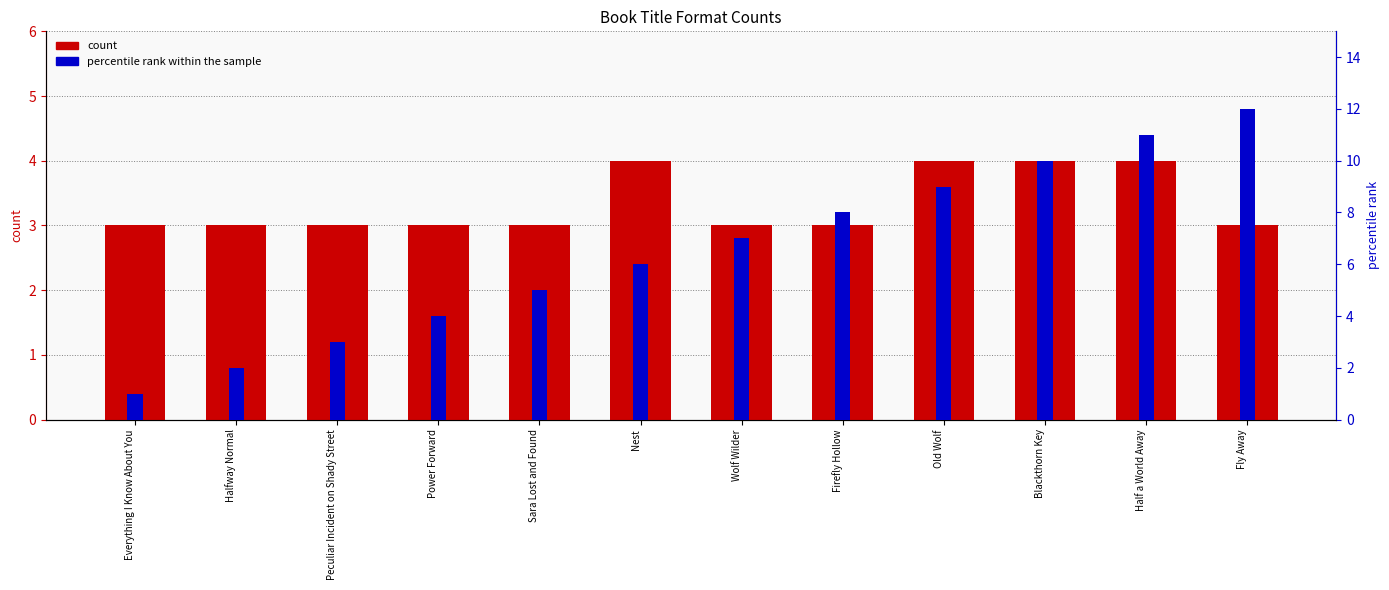

Which series has the largest range (max minus min)?

percentile rank within the sample